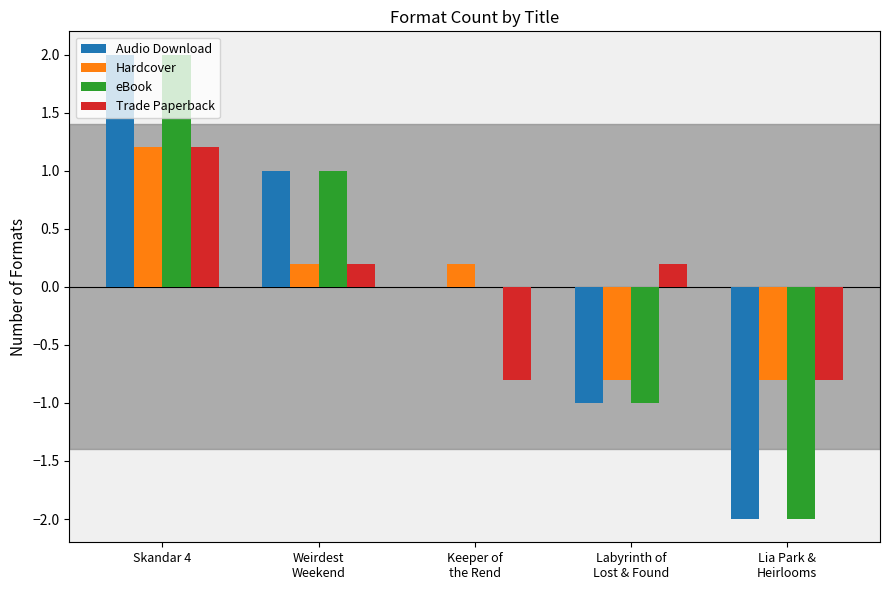

At which category is the sum across all series the highest?

Skandar 4